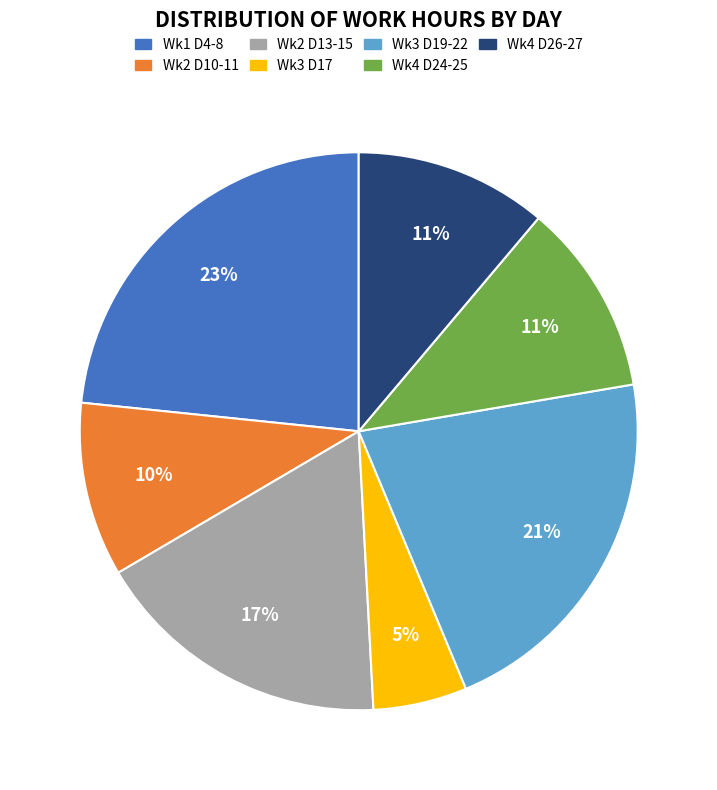

Which has a higher value, Wk3 D19-22 or Wk3 D17?

Wk3 D19-22